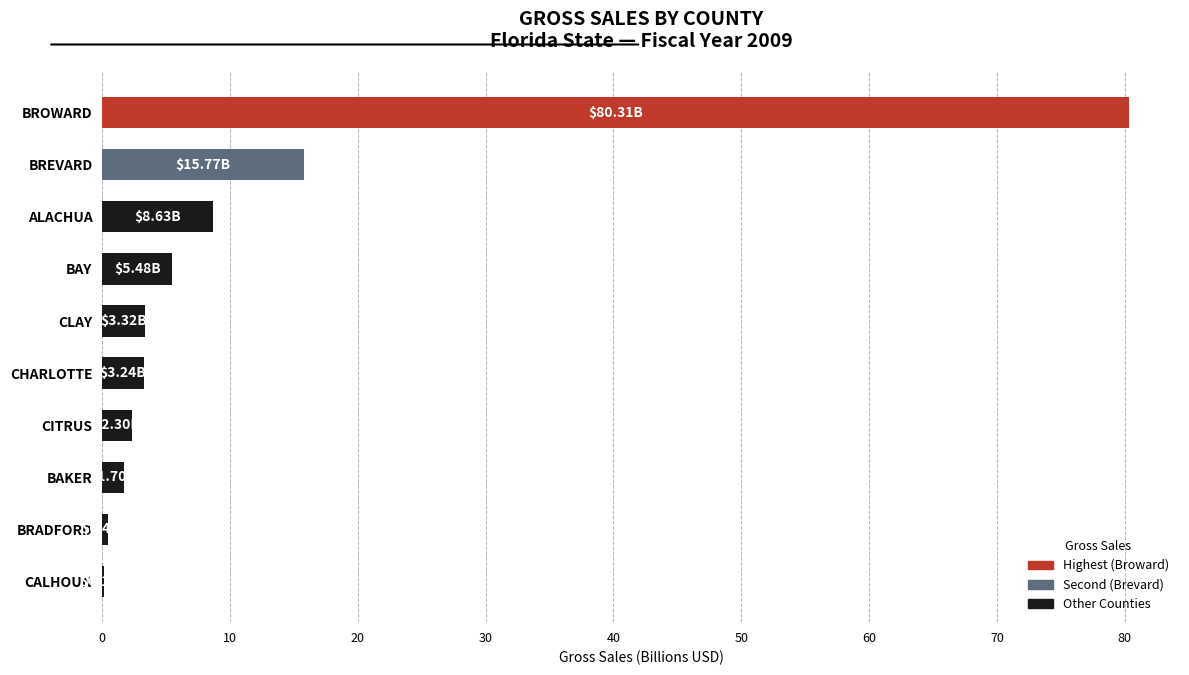

Where is the data nearest to the value 40?

BREVARD